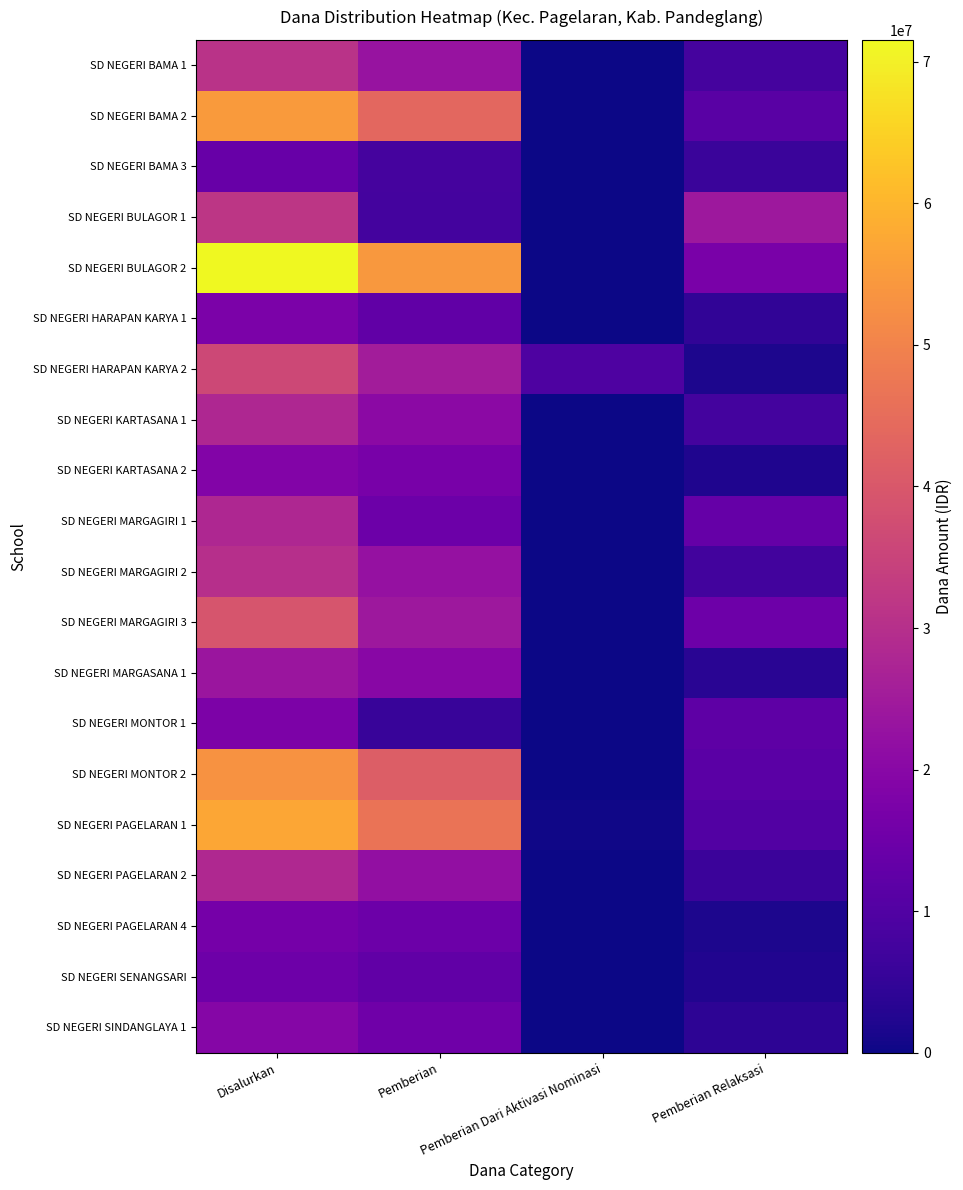

Between Pemberian Dari Aktivasi Nominasi and Pemberian, which is larger?

Pemberian